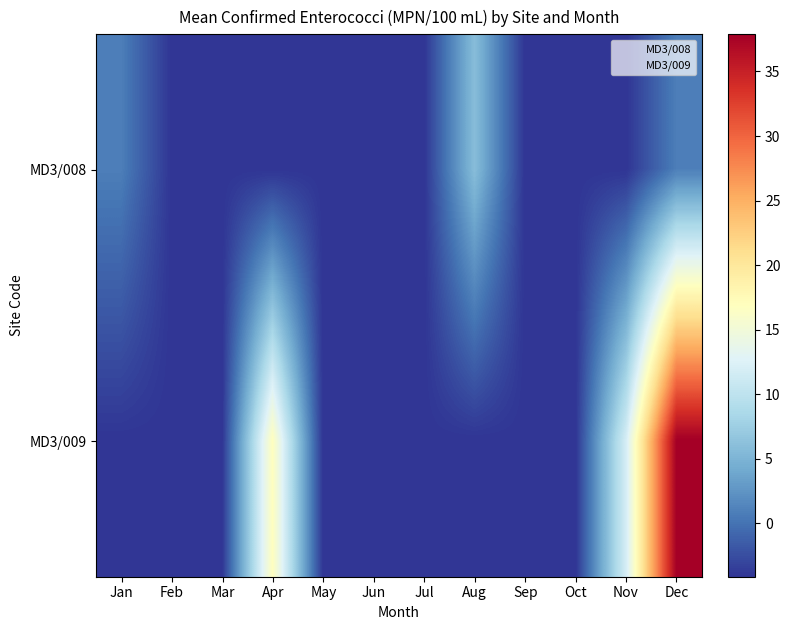

What is the total value across all series at Nov?

8.8